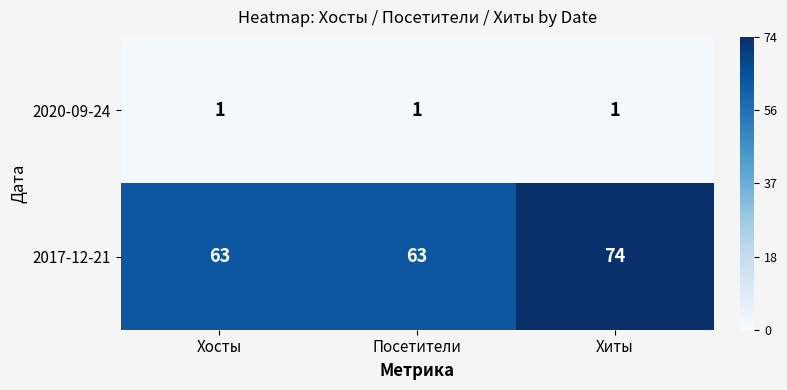

What is the greatest value displayed?

74